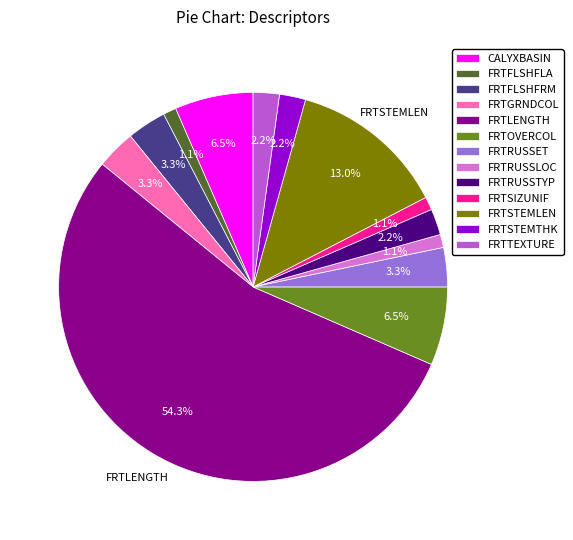

How much of the chart is everything except CALYXBASIN?

93.5%